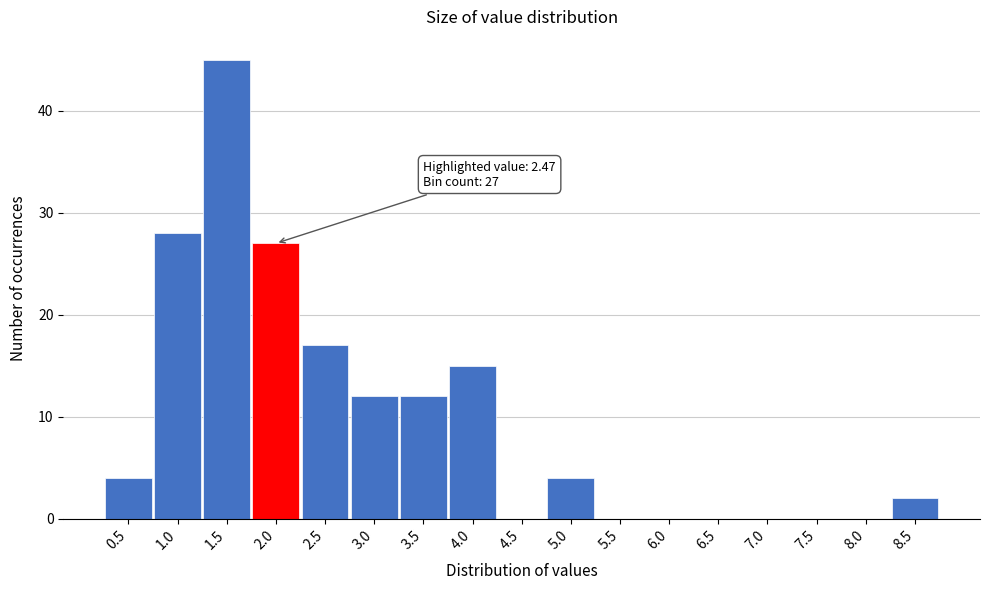

Reading left to right, extract all data points from this chart.

0.5=4	1.0=28	1.5=45	2.0=27	2.5=17	3.0=12	3.5=12	4.0=15	4.5=0	5.0=4	5.5=0	6.0=0	6.5=0	7.0=0	7.5=0	8.0=0	8.5=2